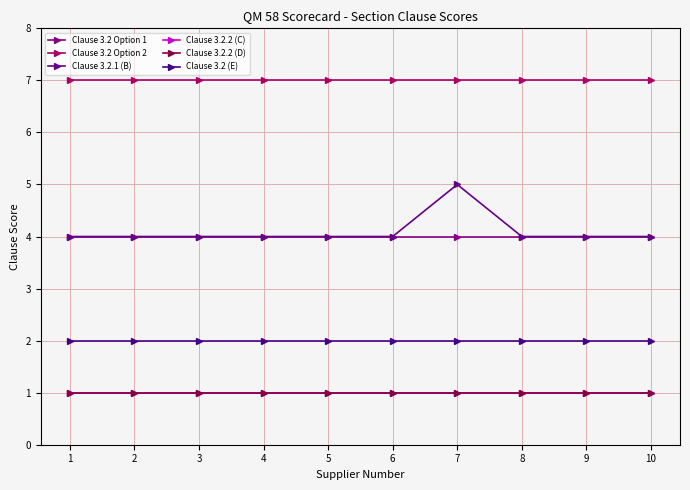

Does the chart have visible grid lines?

Yes